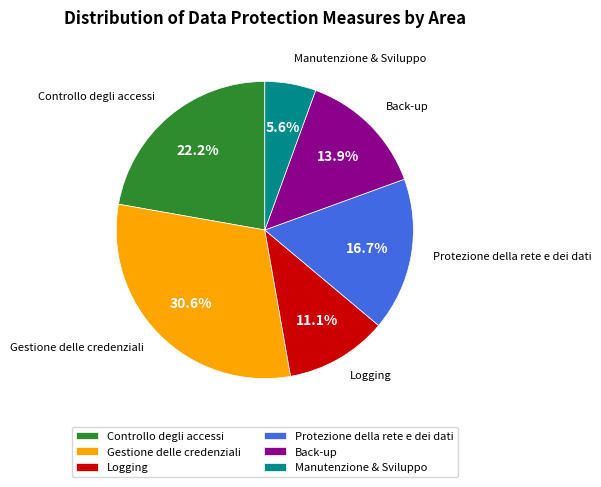

Count the number of slices in the pie.

6